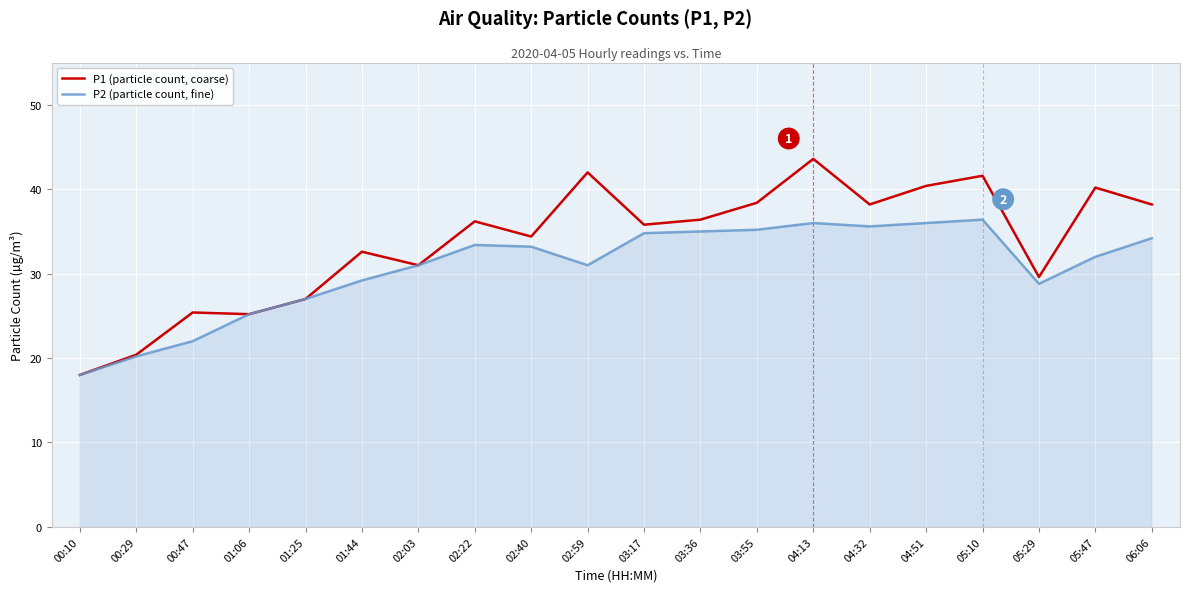

How many lines are shown in the chart?

2